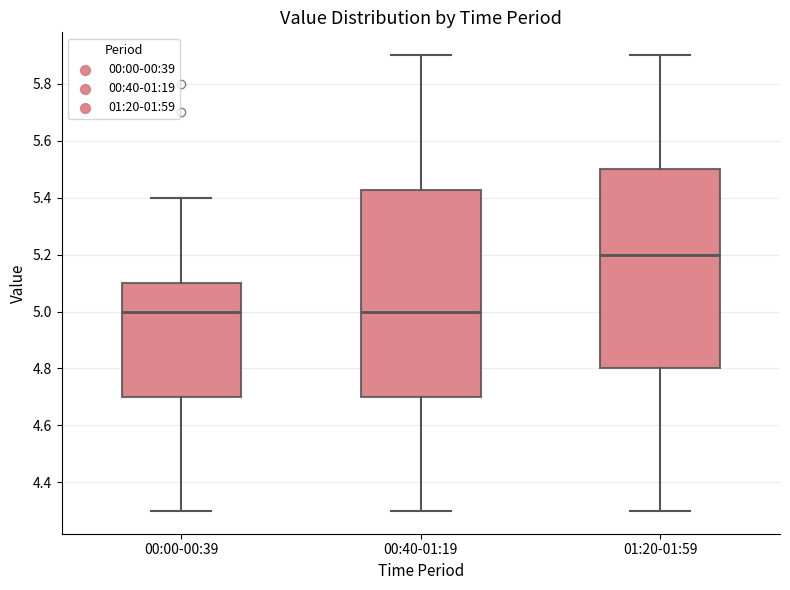

Reading left to right, read every box against the y-axis: the position of its median line, the range the box covers, and the ends of its whiskers. The values are not printed on the chart, so give them approximately, as read against the axis.

00:00-00:39: median 5.00, box 4.70 to 5.10, whiskers 4.30 to 5.40
00:40-01:19: median 5.00, box 4.70 to 5.42, whiskers 4.30 to 5.90
01:20-01:59: median 5.20, box 4.80 to 5.50, whiskers 4.30 to 5.90